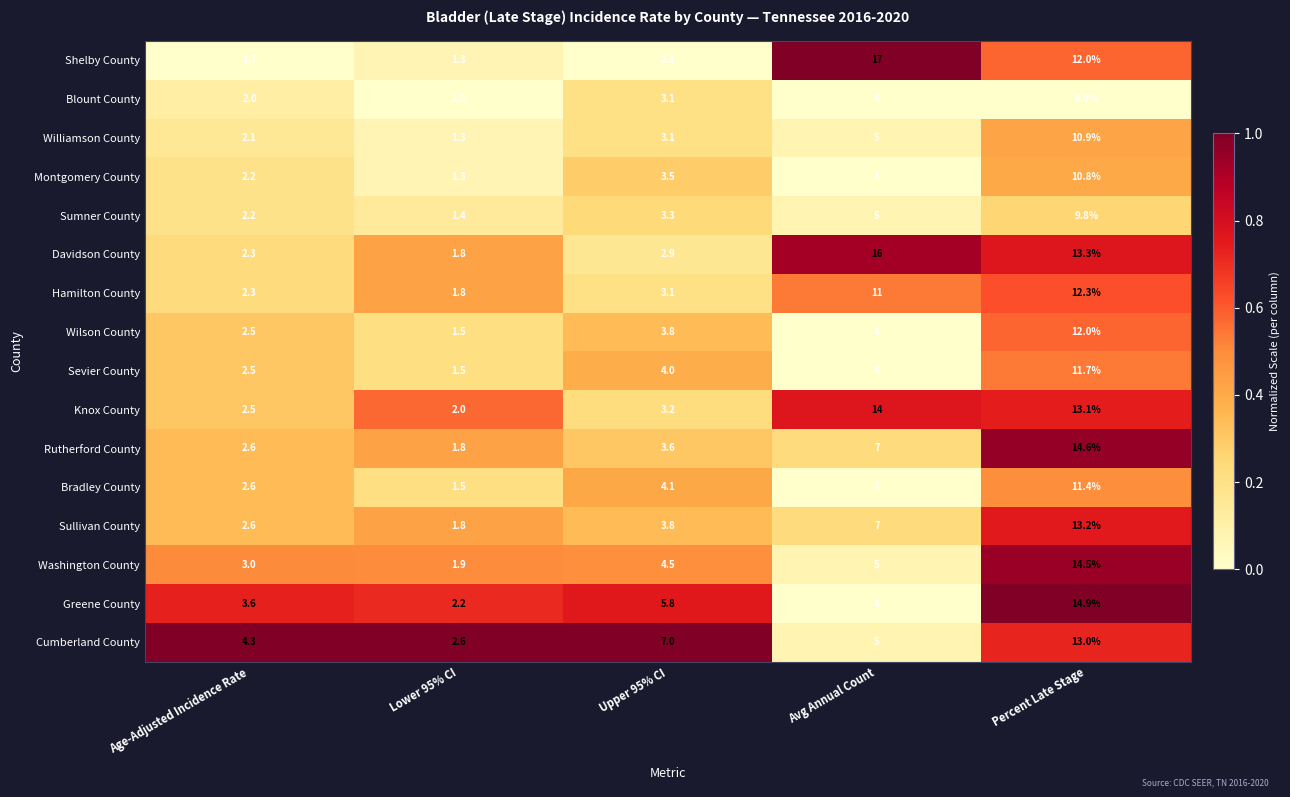

What is the approximate value of Sullivan County at Percent Late Stage?

13.2